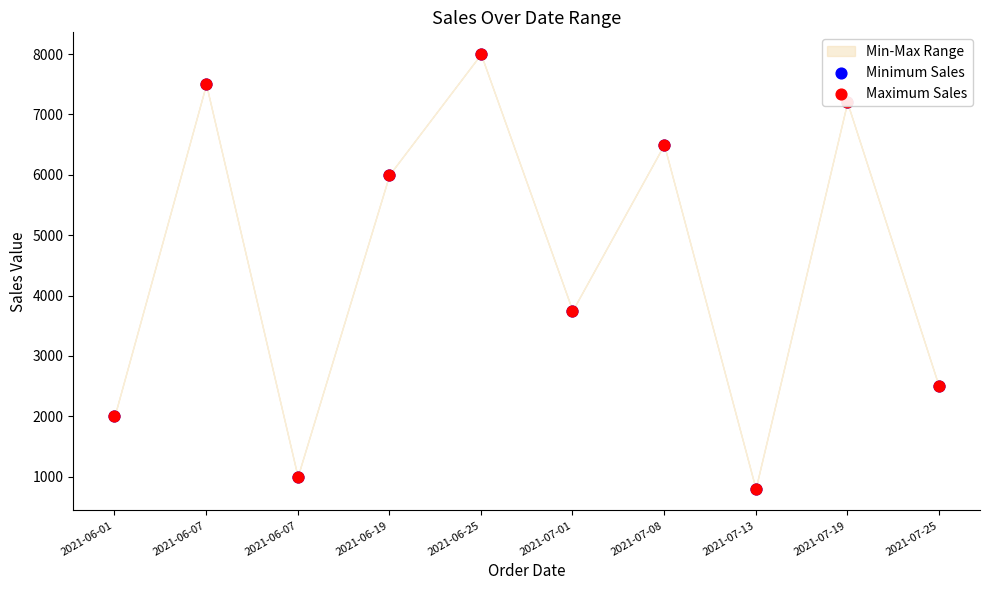

What is the total value across all series at 2021-07-19?

14400